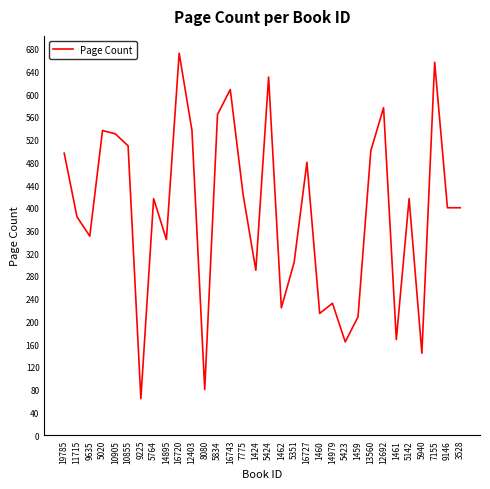

Is it true that the value at 5834 is 564?

True